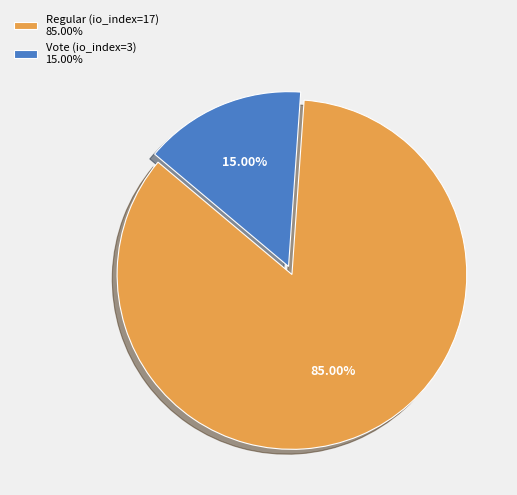

True or false: Vote (io_index=3) accounts for 5% of the total.

False